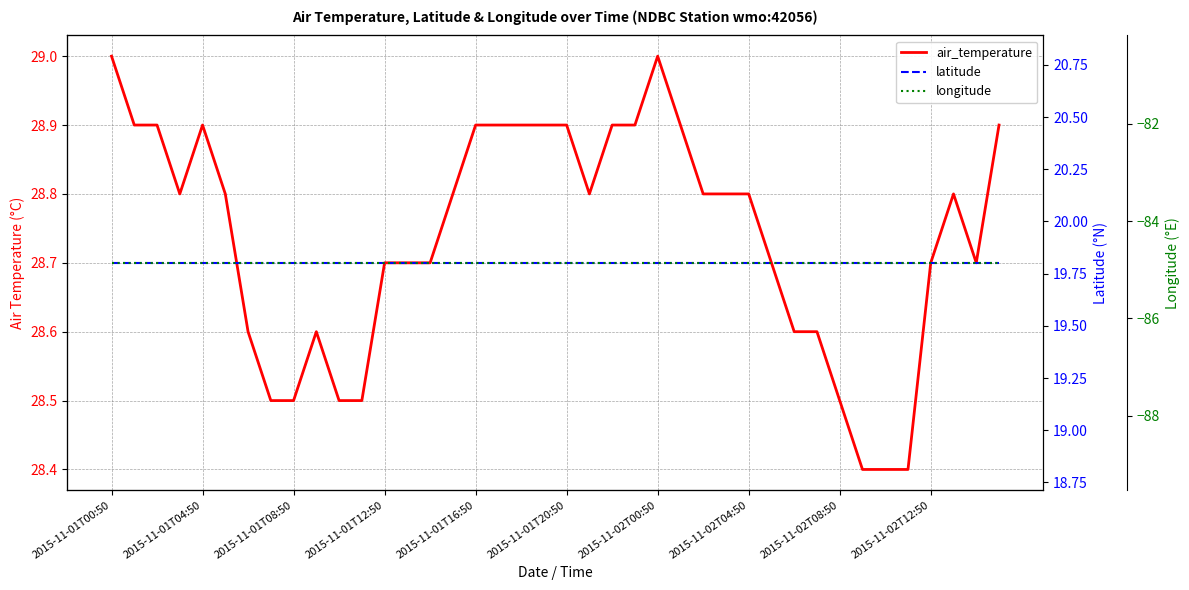

True or false: air_temperature and latitude cross at least once.

False